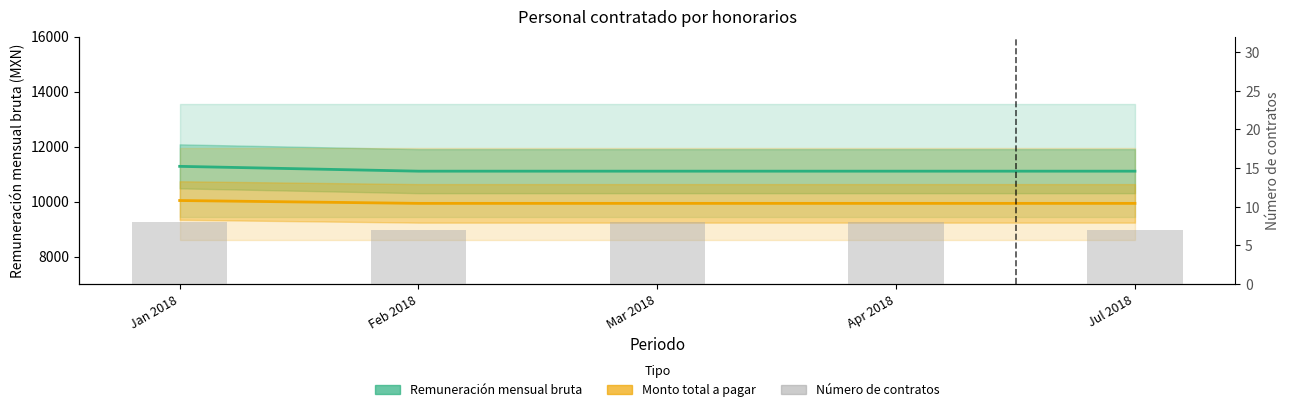

List the series in order of their peak value, lowest first.

Número de contratos, Monto total a pagar, Remuneración mensual bruta